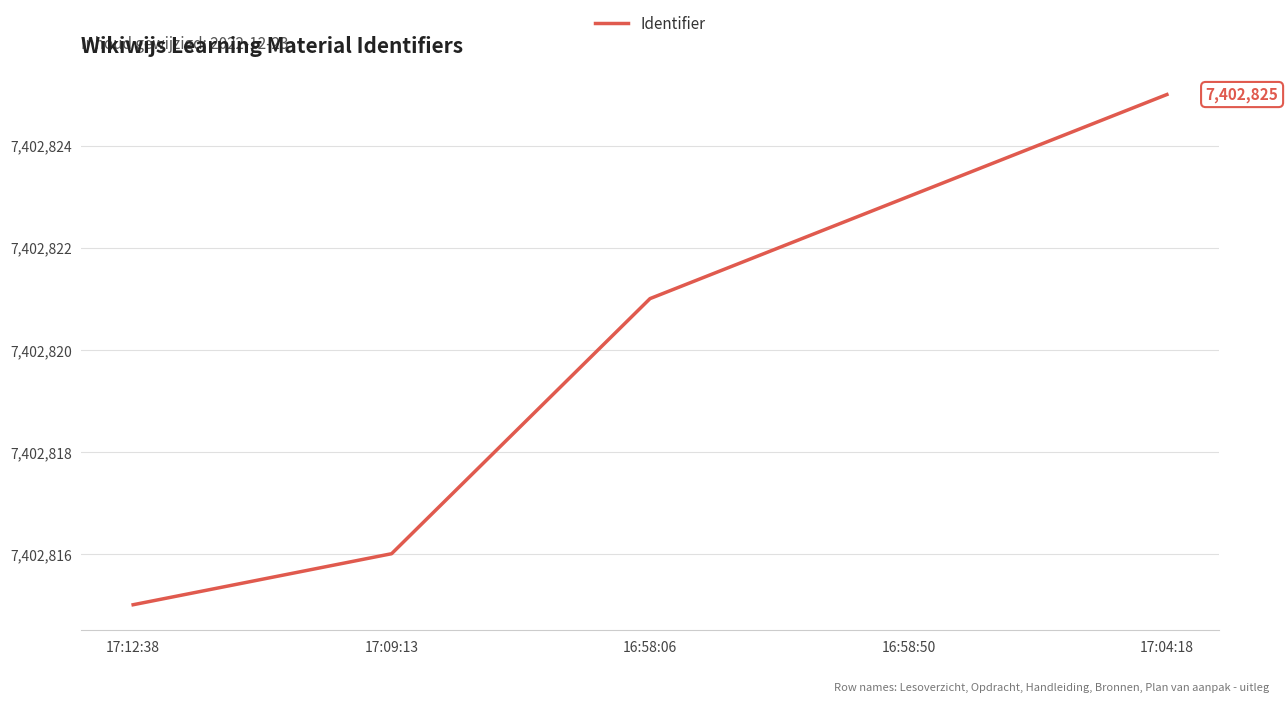

True or false: the data has more than 0 interior local peaks.

False